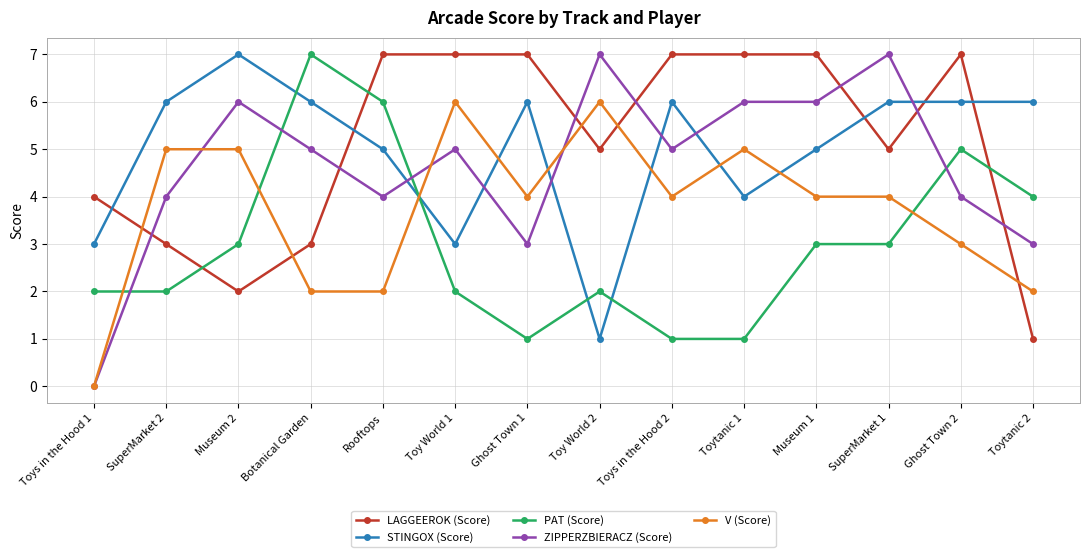

The LAGGEEROK (Score) series shows 11 at Ghost Town 2. True or false?

False